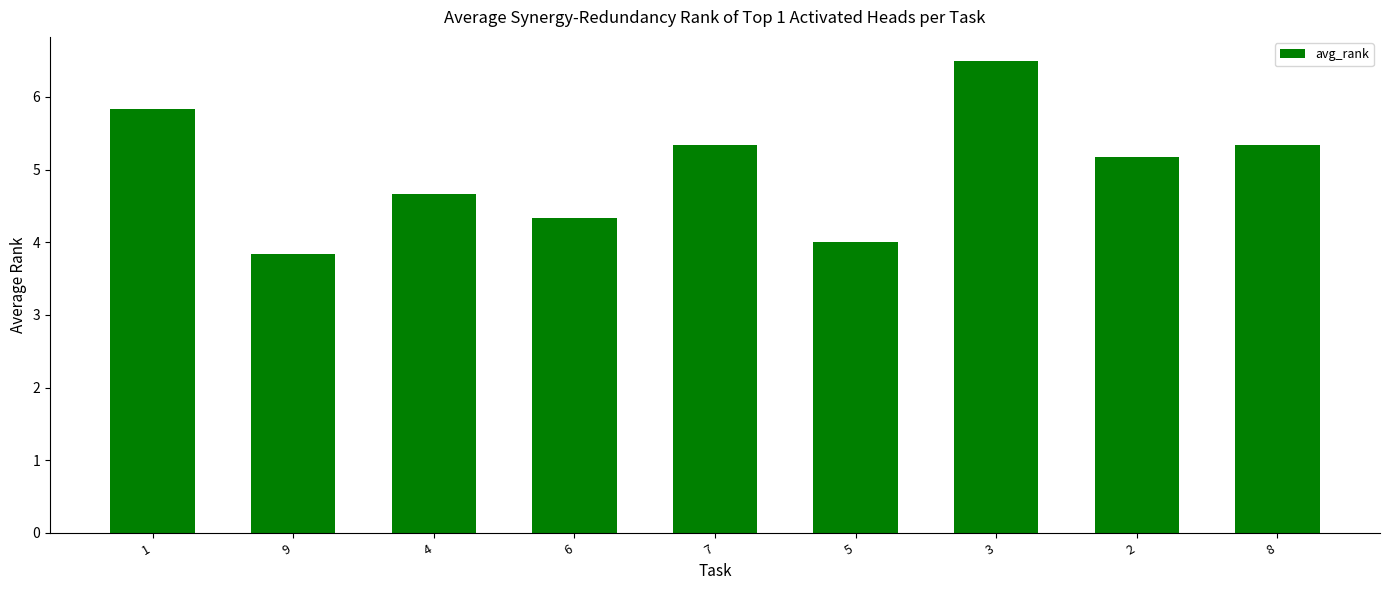

Which category has the lowest value across all series?

9